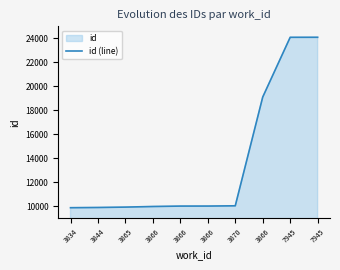

Rank the categories by value from lowest to highest.

3834, 3844, 3865, 3866, 3866, 3866, 3870, 3866, 7945, 7945